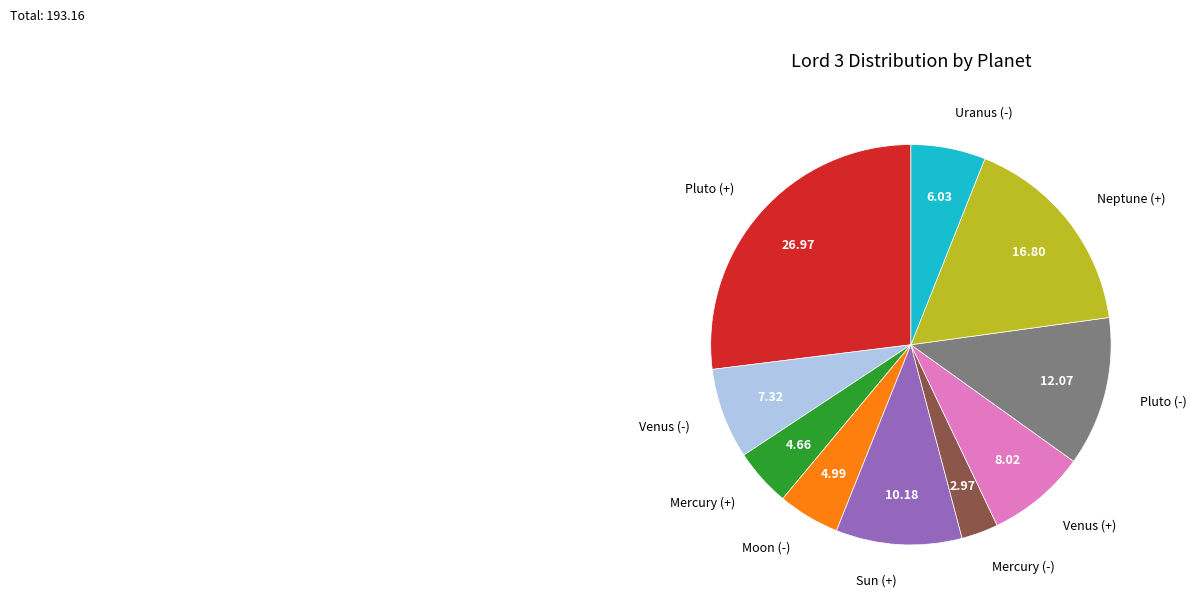

Does any single category account for the majority?

No